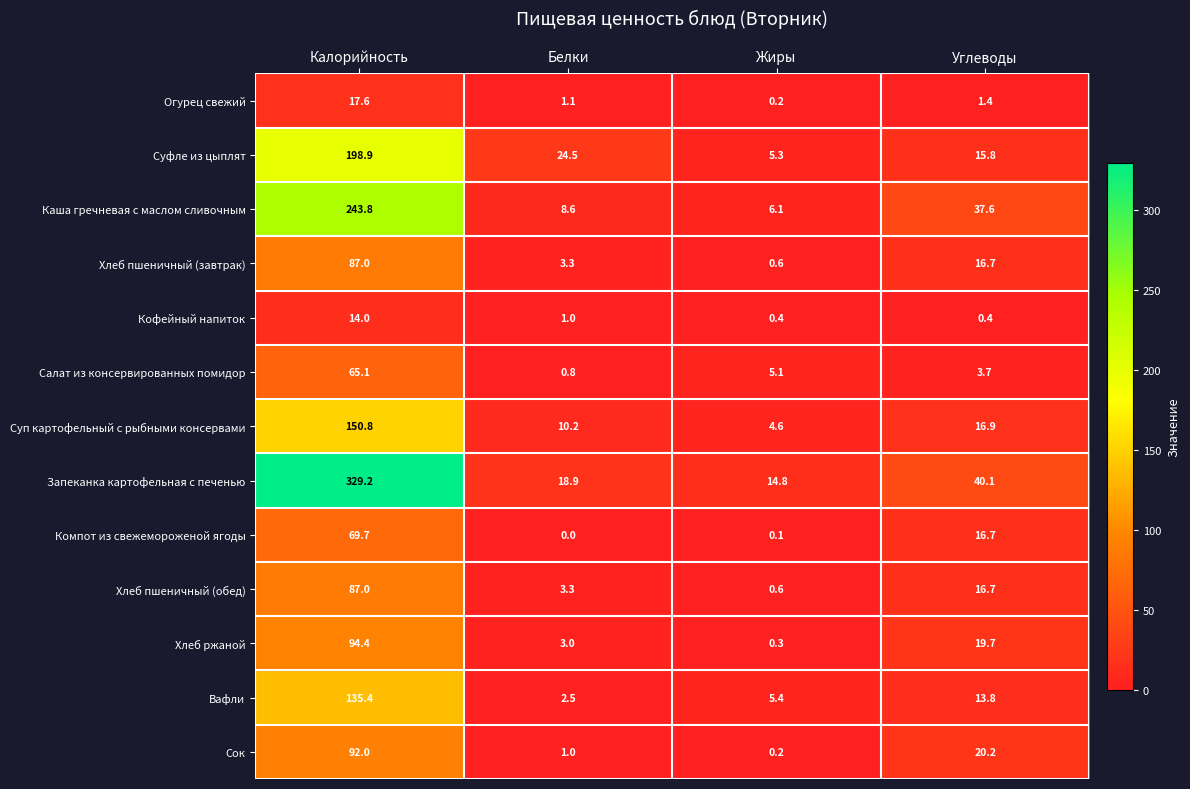

Which series has the widest spread of values?

Запеканка картофельная с печенью